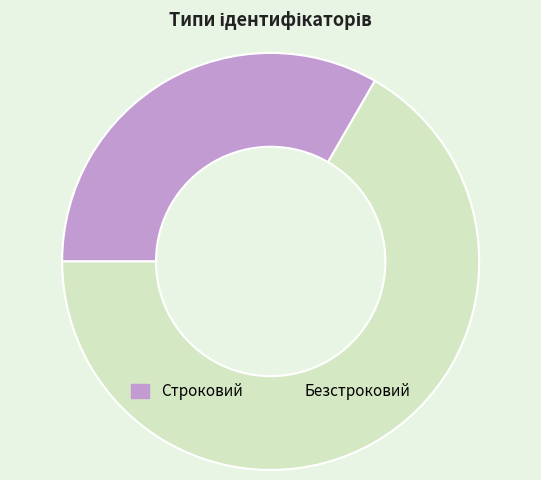

Is it true that Безстроковий is 67% of the pie?

True